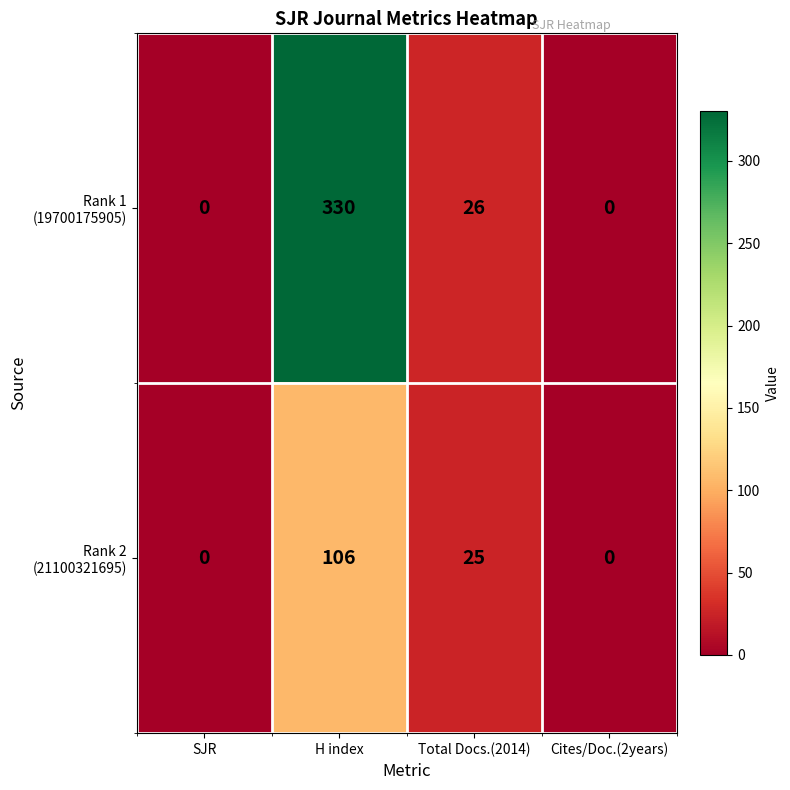

What is the total value across all series at Total Docs.(2014)?

51